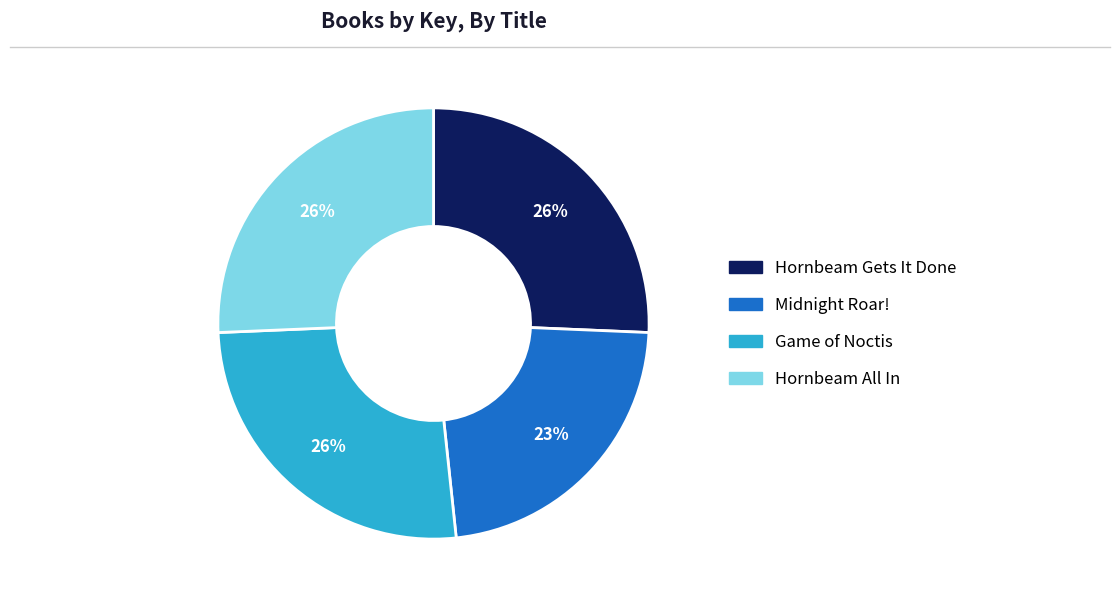

Is the sum of Hornbeam All In and Game of Noctis greater than half?

Yes